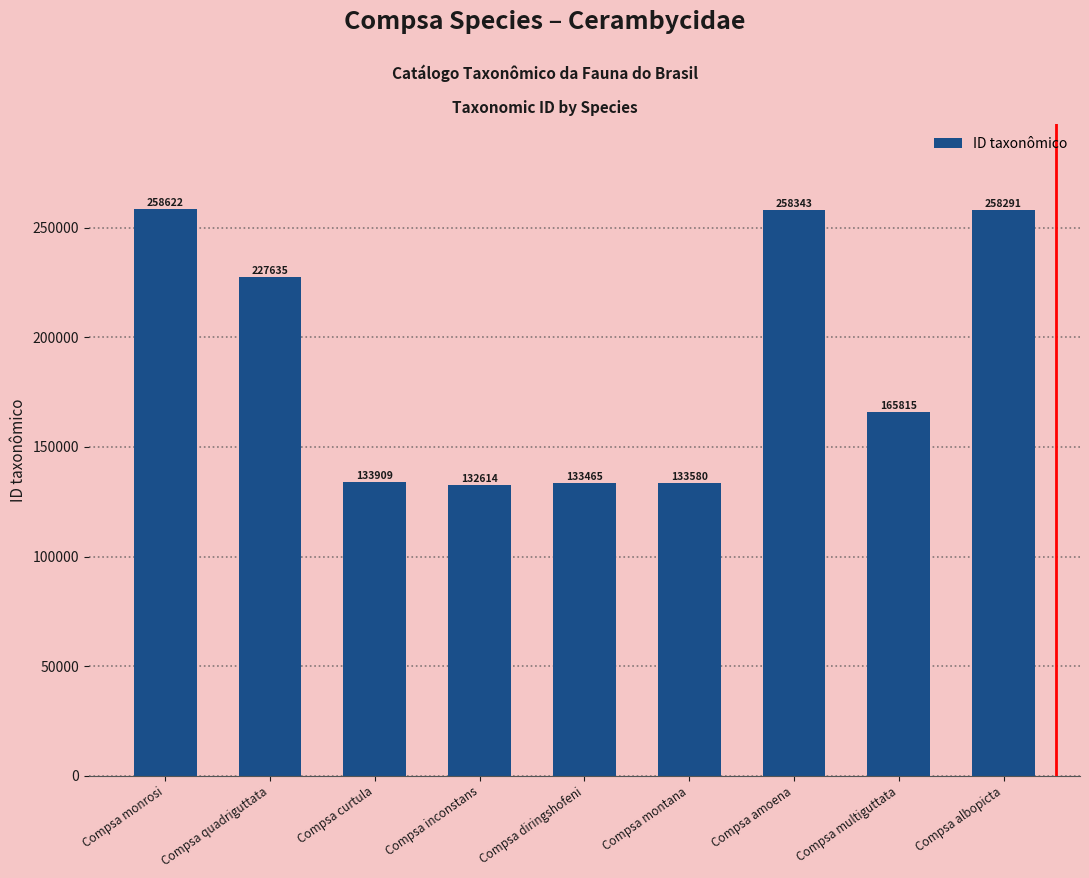

Are the bars grouped side by side (vs. stacked)?

No